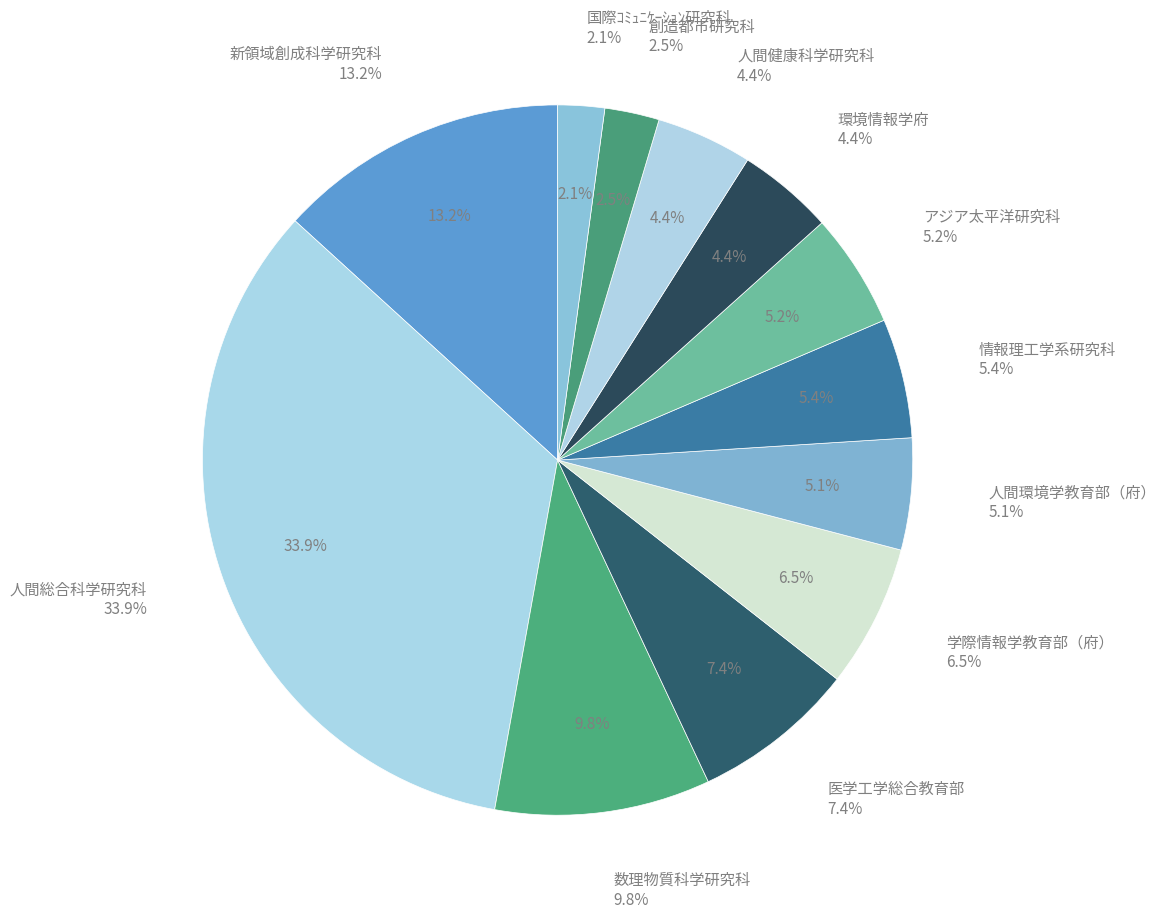

Combined, do 医学工学総合教育部 and 人間総合科学研究科 account for over 50%?

No